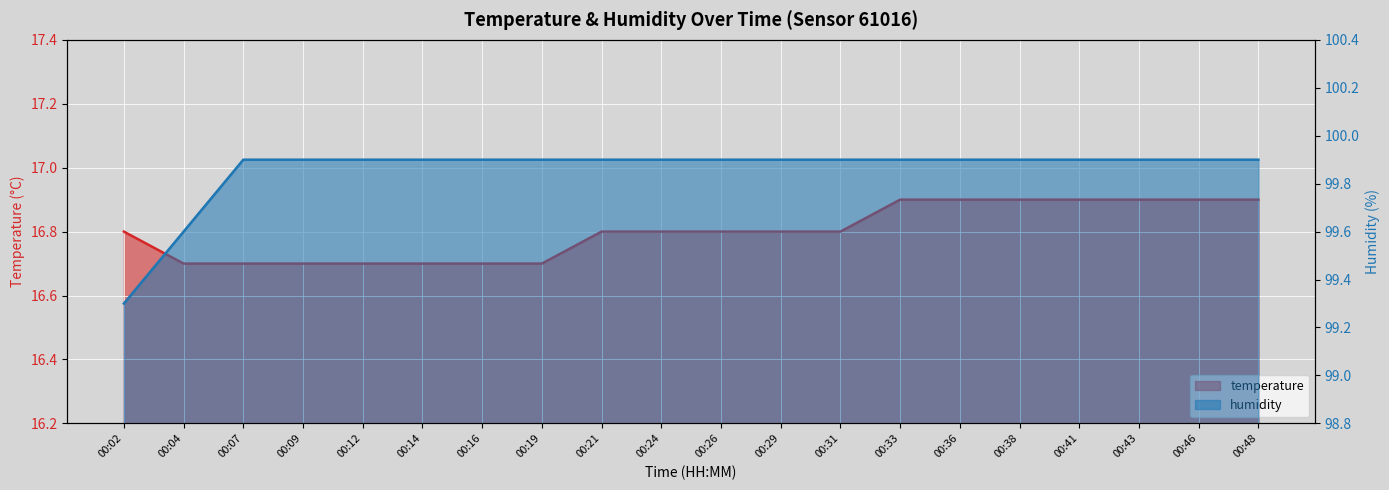

True or false: temperature and humidity intersect in this chart.

False